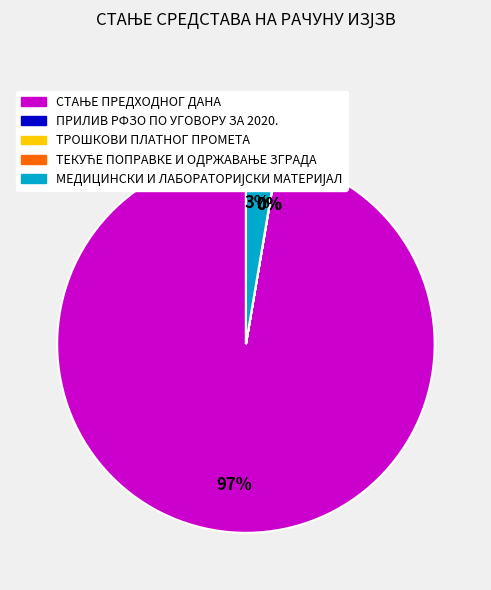

Does any single category account for the majority?

Yes